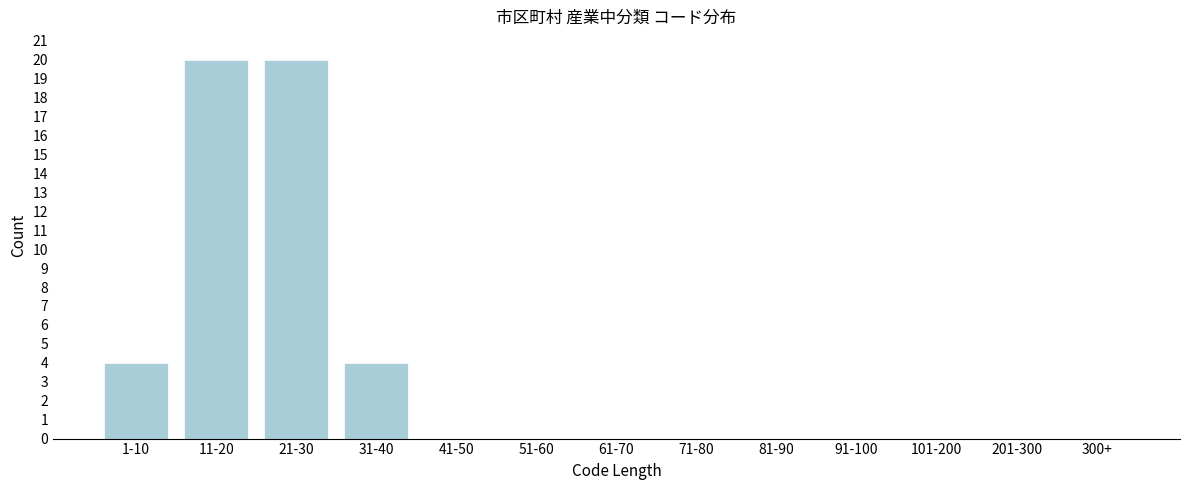

Reading left to right, list all the values displayed in this chart.

1-10=4	11-20=20	21-30=20	31-40=4	41-50=0	51-60=0	61-70=0	71-80=0	81-90=0	91-100=0	101-200=0	201-300=0	300+=0